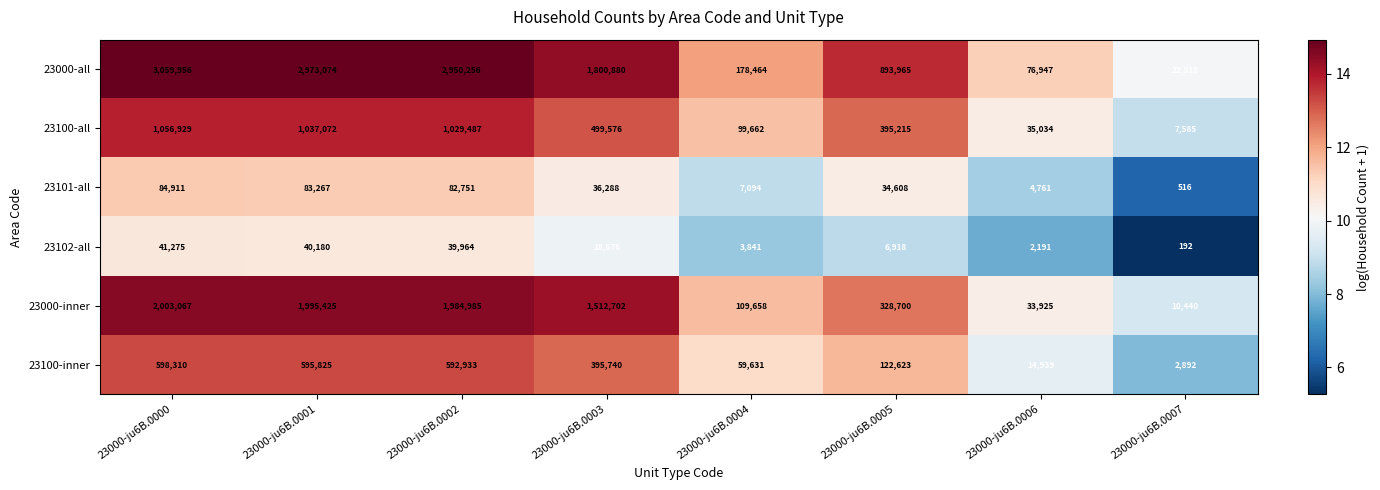

What is the difference between the second highest and minimum values in the 23000-all series?

2950256